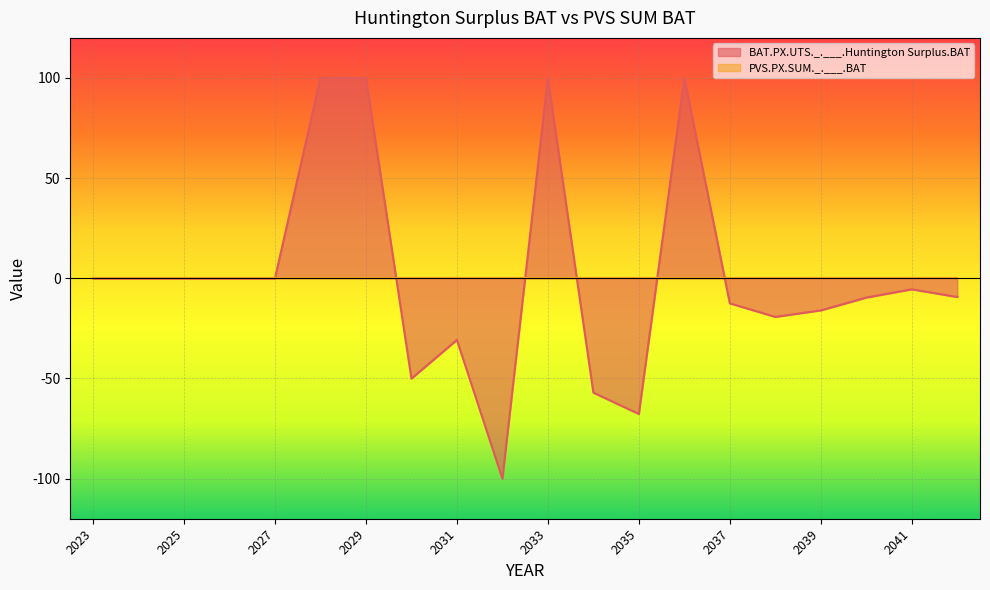

How many values exceed -5?

9